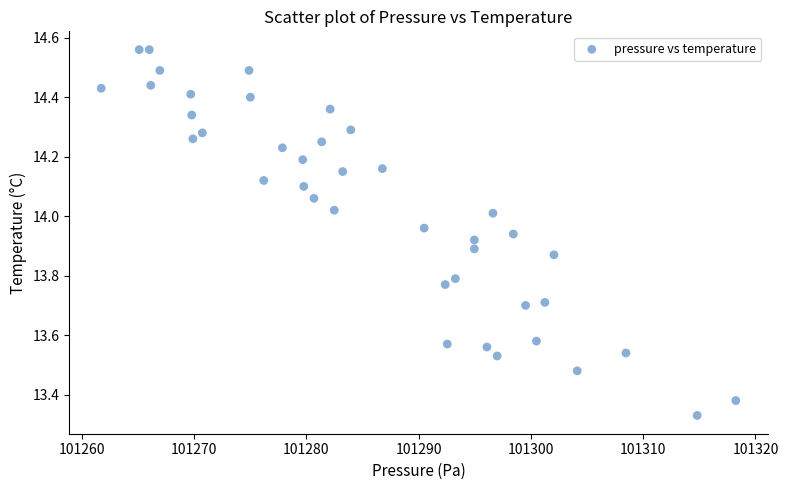

What is the range of Y values (max minus min)?

1.2